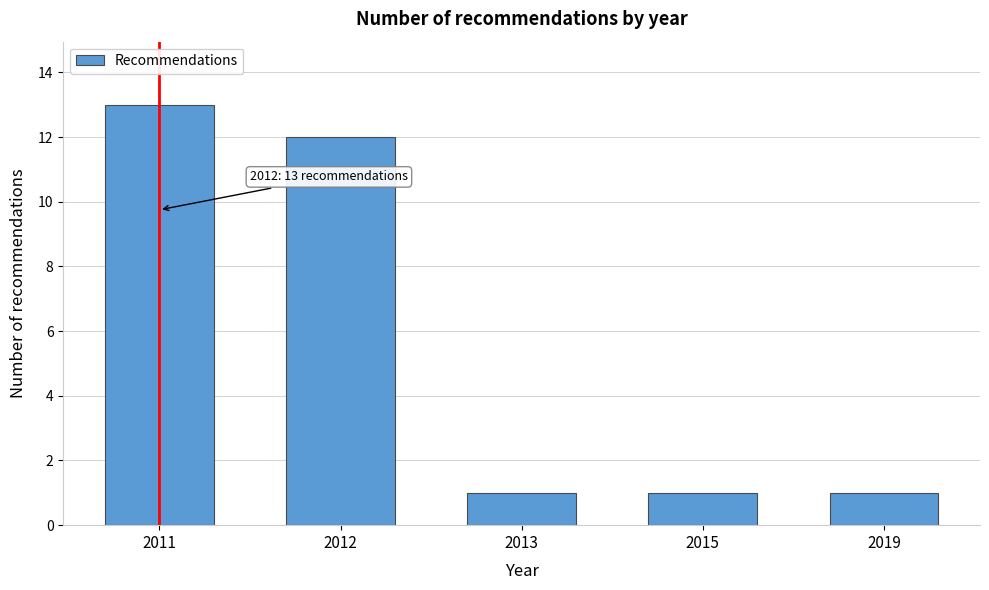

Reading right to left, list all the values displayed in this chart.

2019=1	2015=1	2013=1	2012=12	2011=13